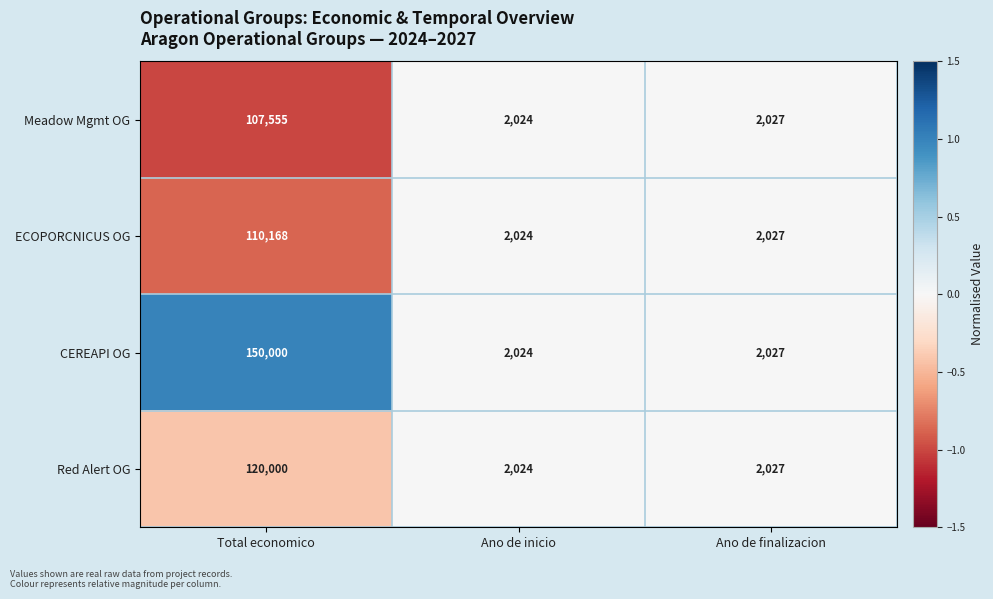

Is it true that Meadow Mgmt OG equals 2024 at Ano de inicio?

True